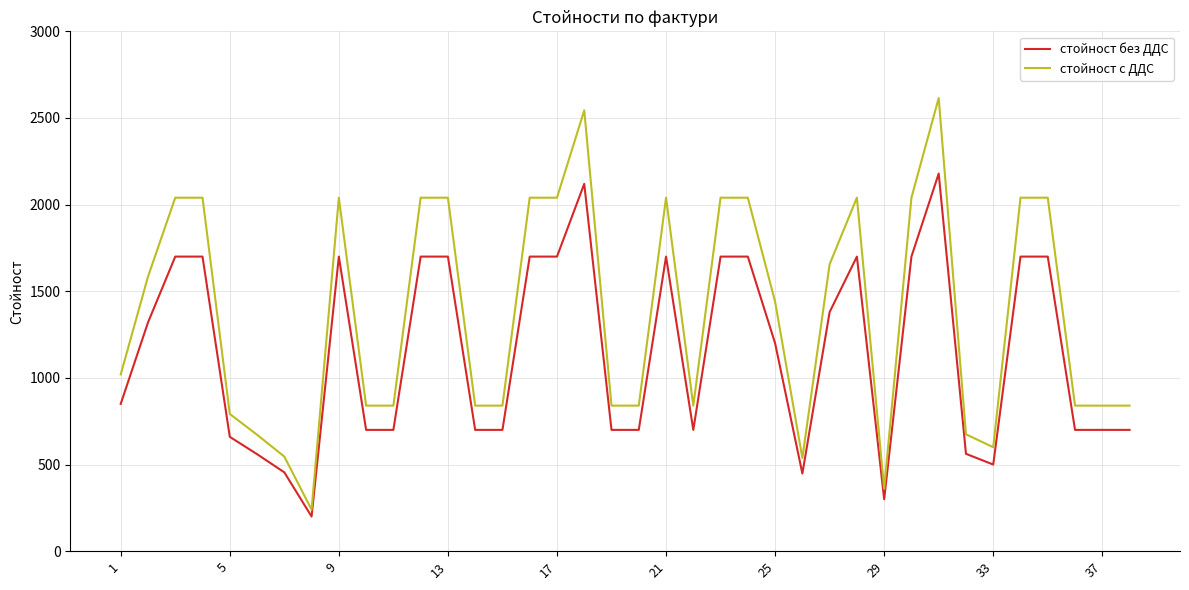

Which series has the widest spread of values?

стойност с ДДС